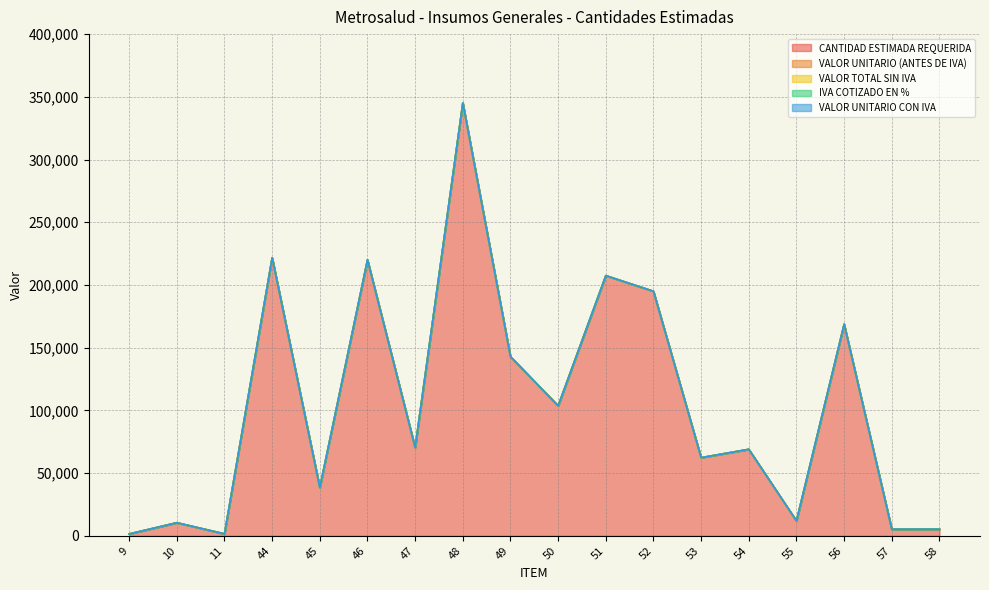

What is the total value across all series at 50?

103640